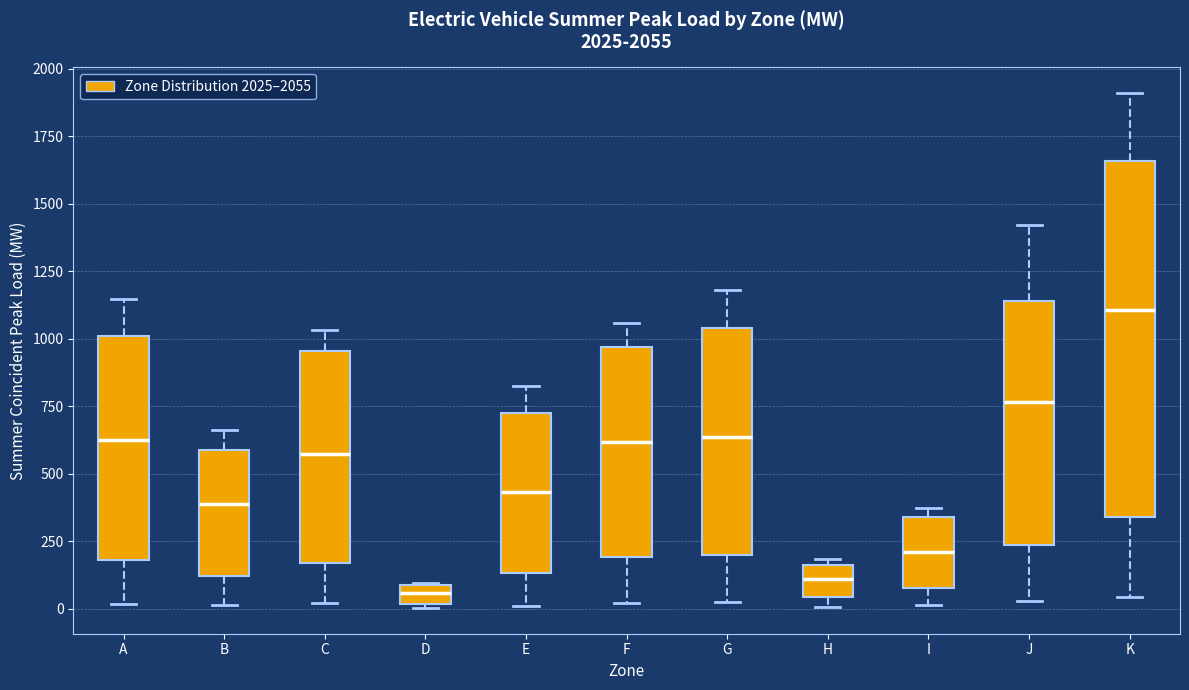

Which box's median line is the highest?

K